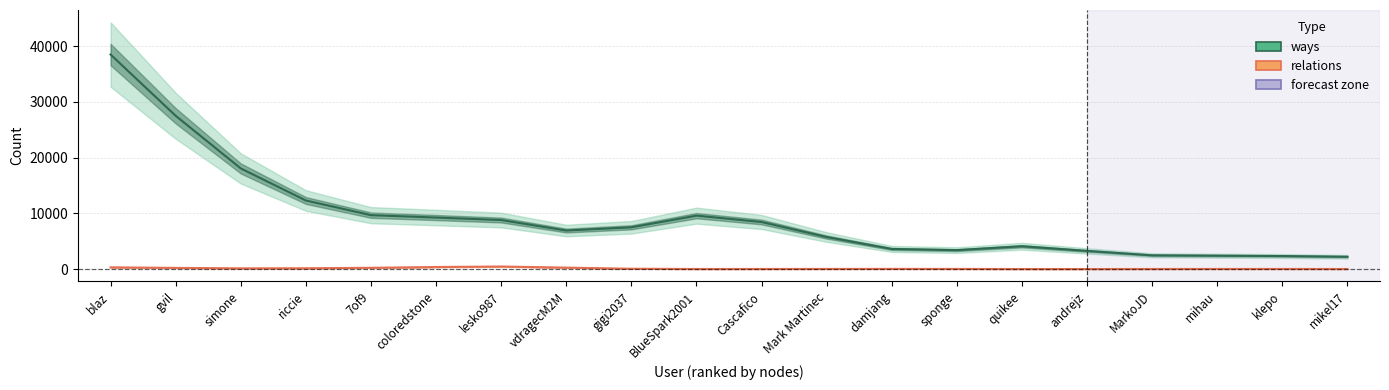

Which category has the highest value in the ways series?

blaz